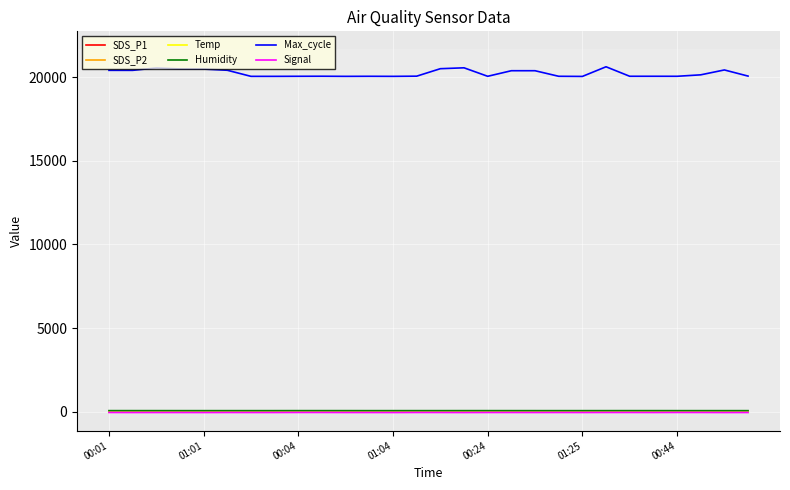

How many Signal values are between -50 and -48?

20